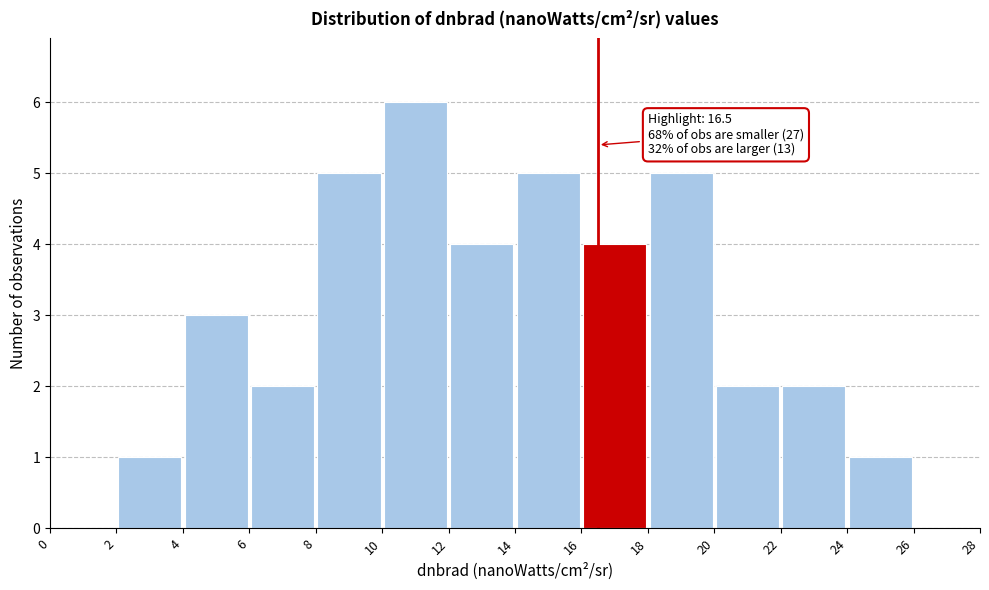

Over which range of the x-axis is the bar tallest?

10 to 12